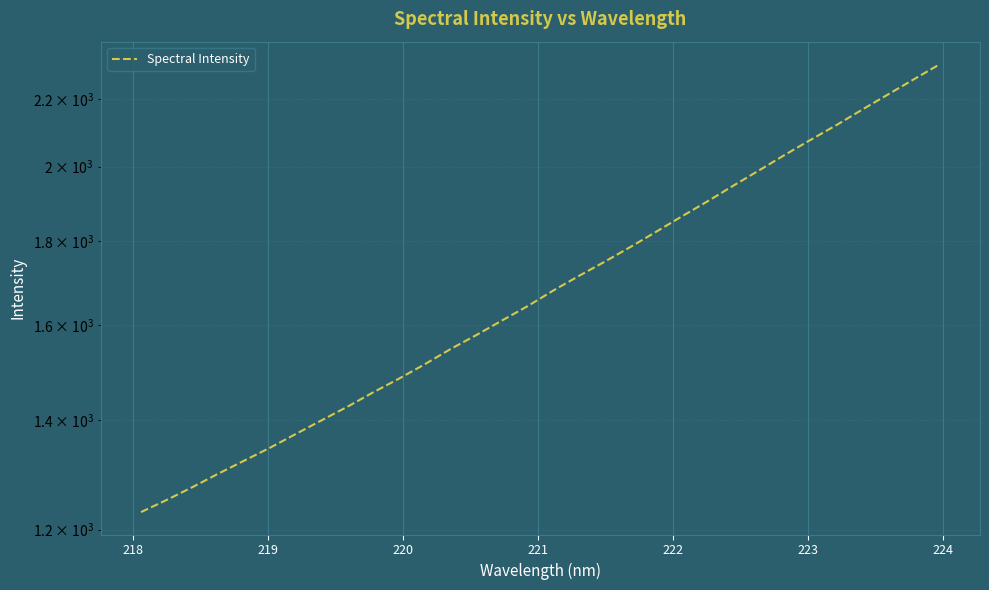

How many data points are less than 1680?

16